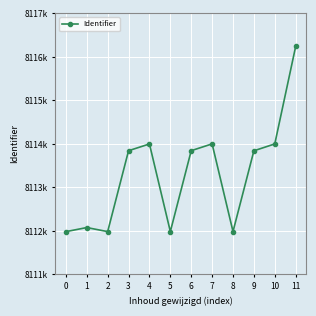

What is the minimum value shown in the chart?

8111984